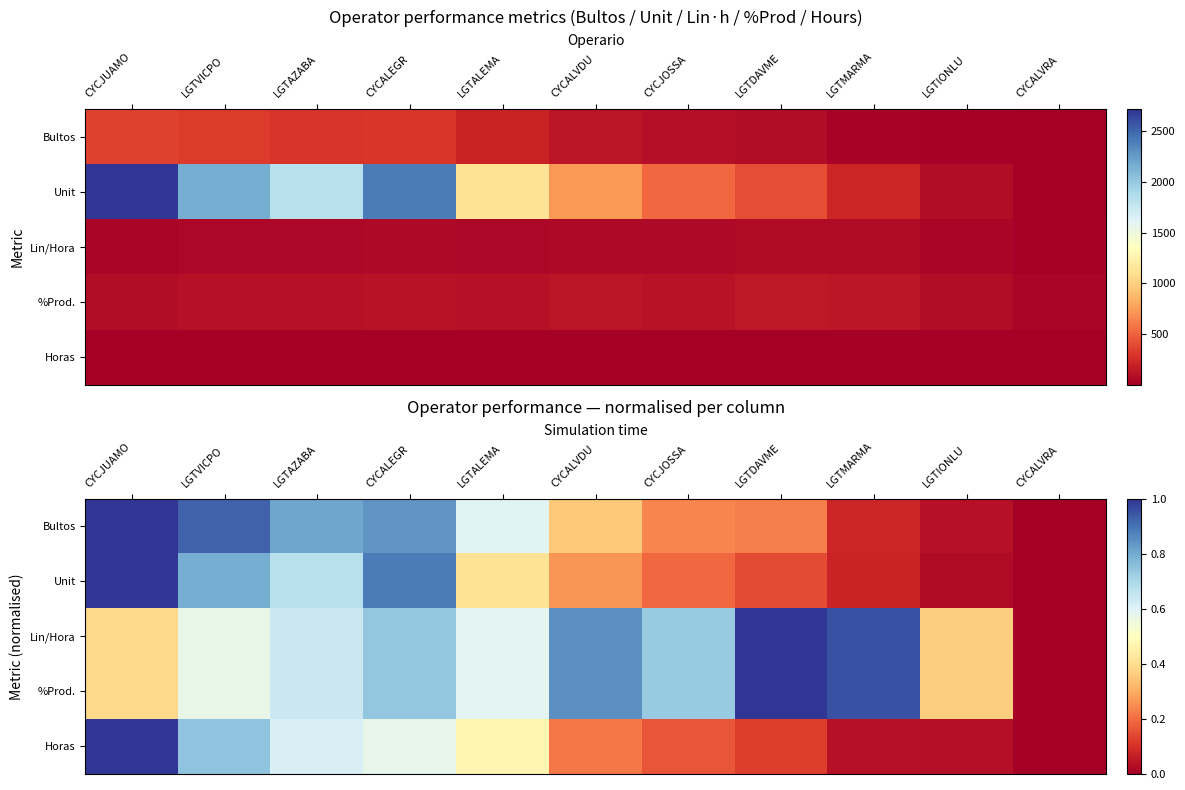

Is the value of Horas at LGTALEMA greater than the value of Lin/Hora at CYCJOSSA?

No